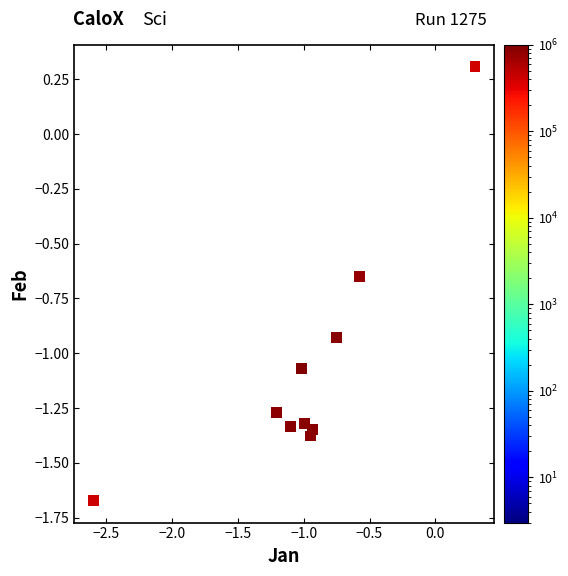

What is the range of Y values (max minus min)?

2.0